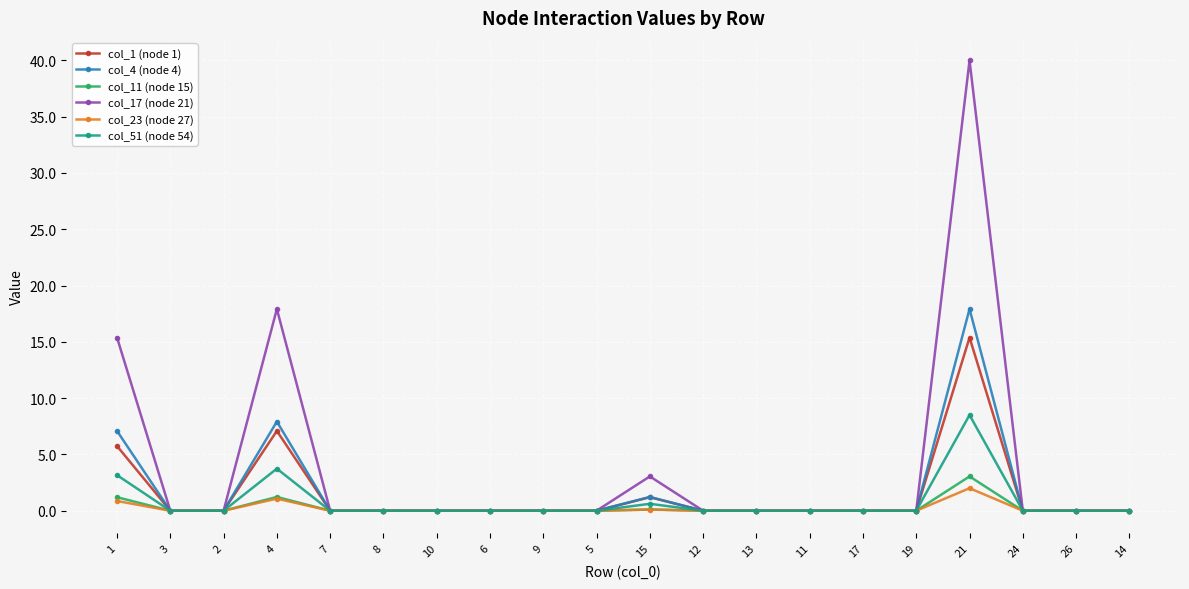

At which category is the sum across all series the highest?

21